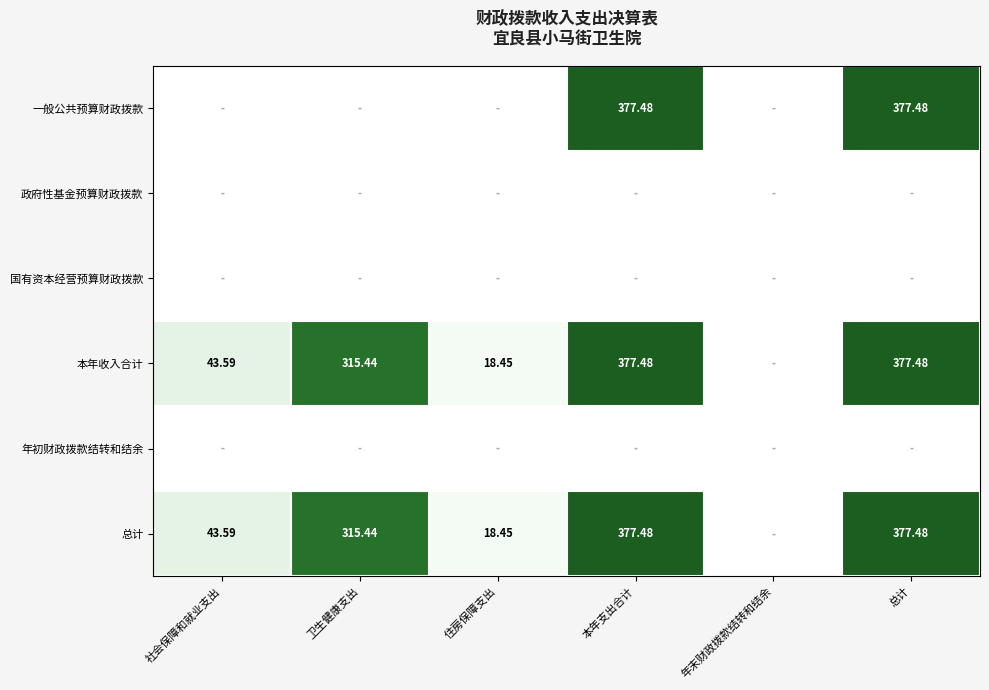

Is the value of 本年收入合计 at 社会保障和就业支出 greater than the value of 总计 at 住房保障支出?

Yes